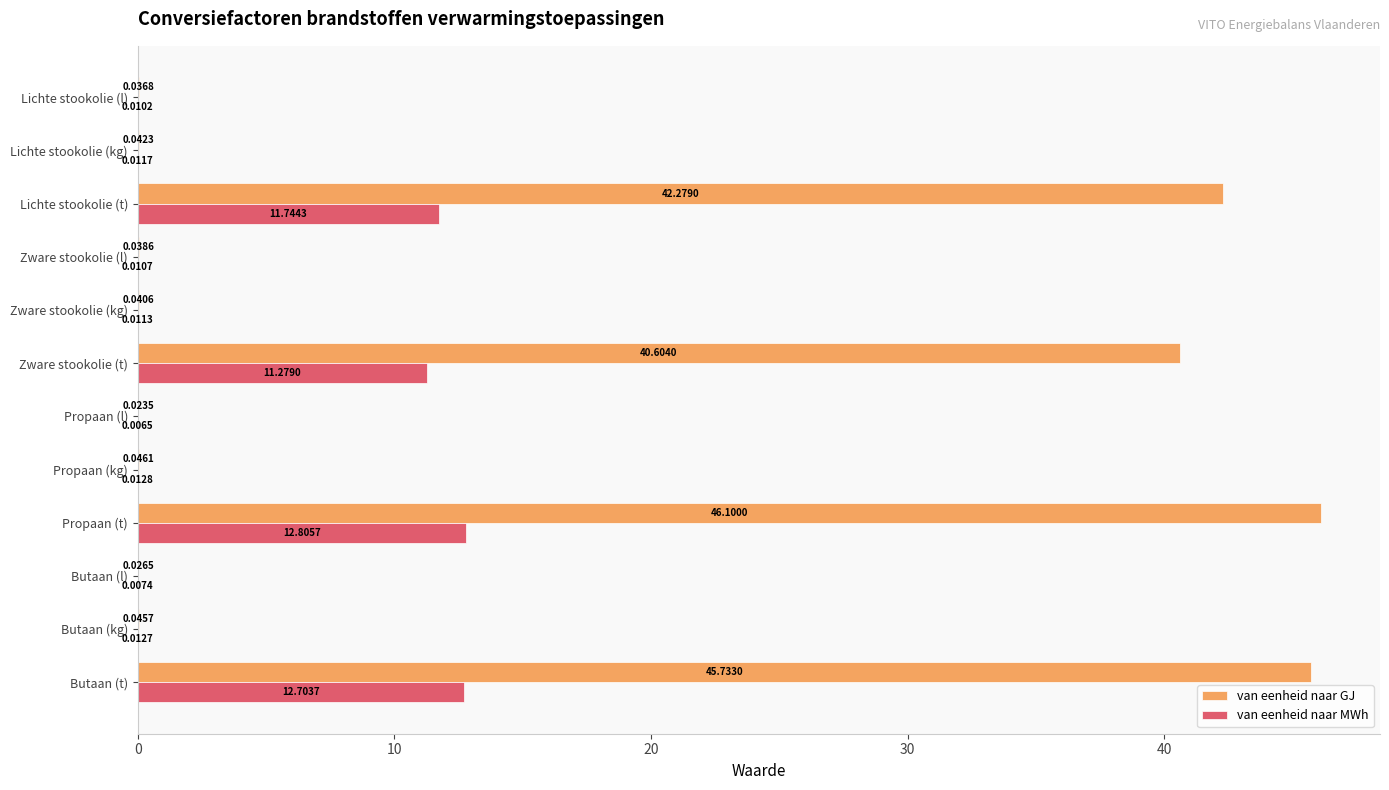

Where is van eenheid naar GJ nearest to the value 23?

Zware stookolie (t)